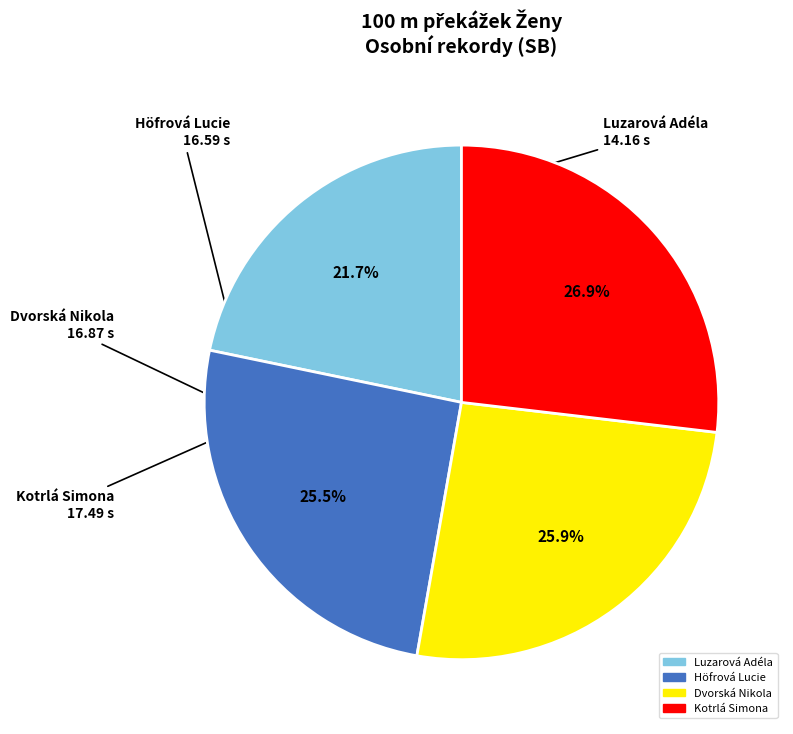

Which slice is the smallest?

Luzarová Adéla